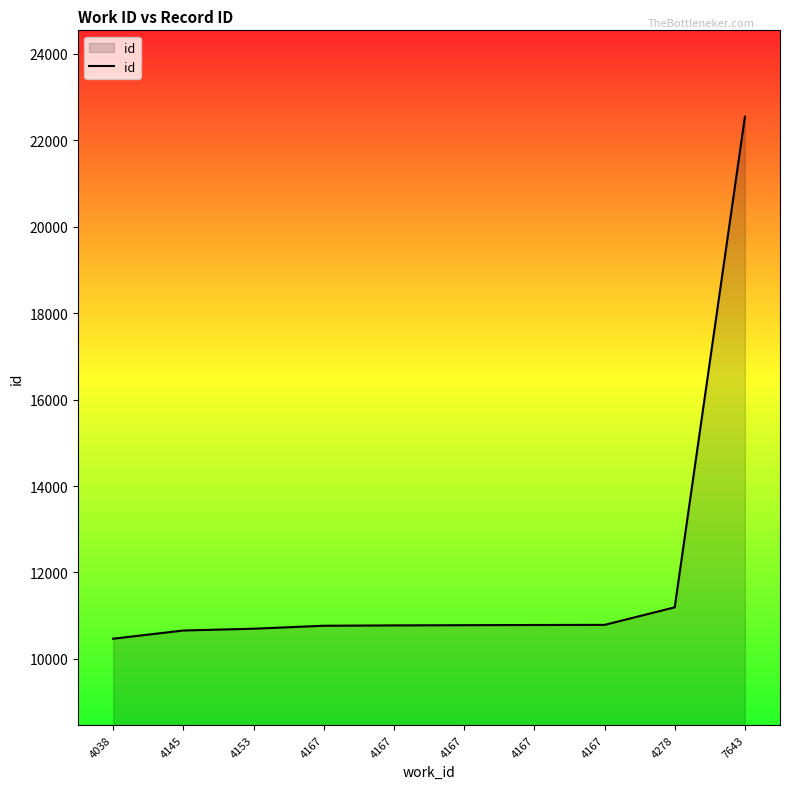

Is this an area chart (filled region under the line)?

Yes